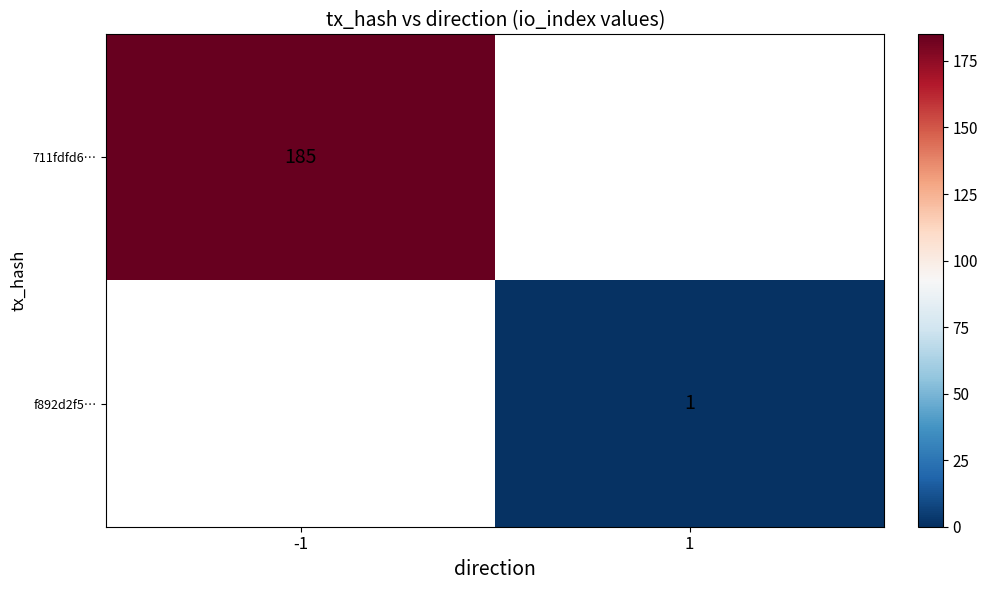

The 711fdfd6… series shows 80 at -1. True or false?

False